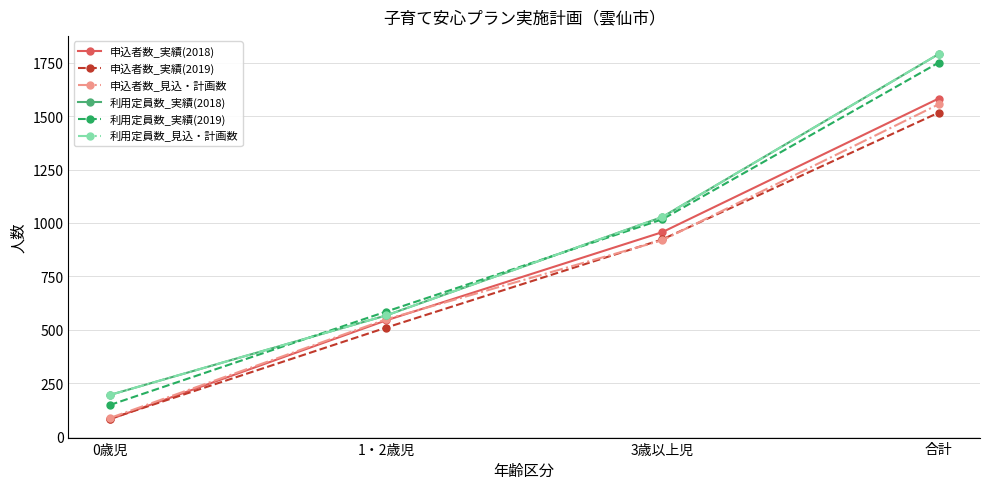

Does the chart have visible grid lines?

Yes